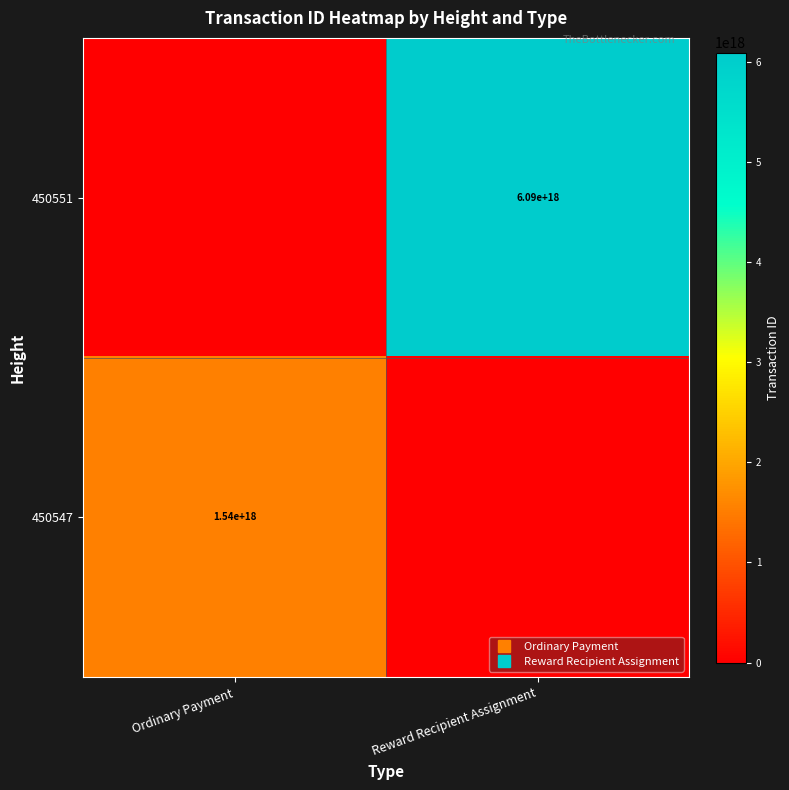

Rank the series by their average value, from highest to lowest.

450551, 450547